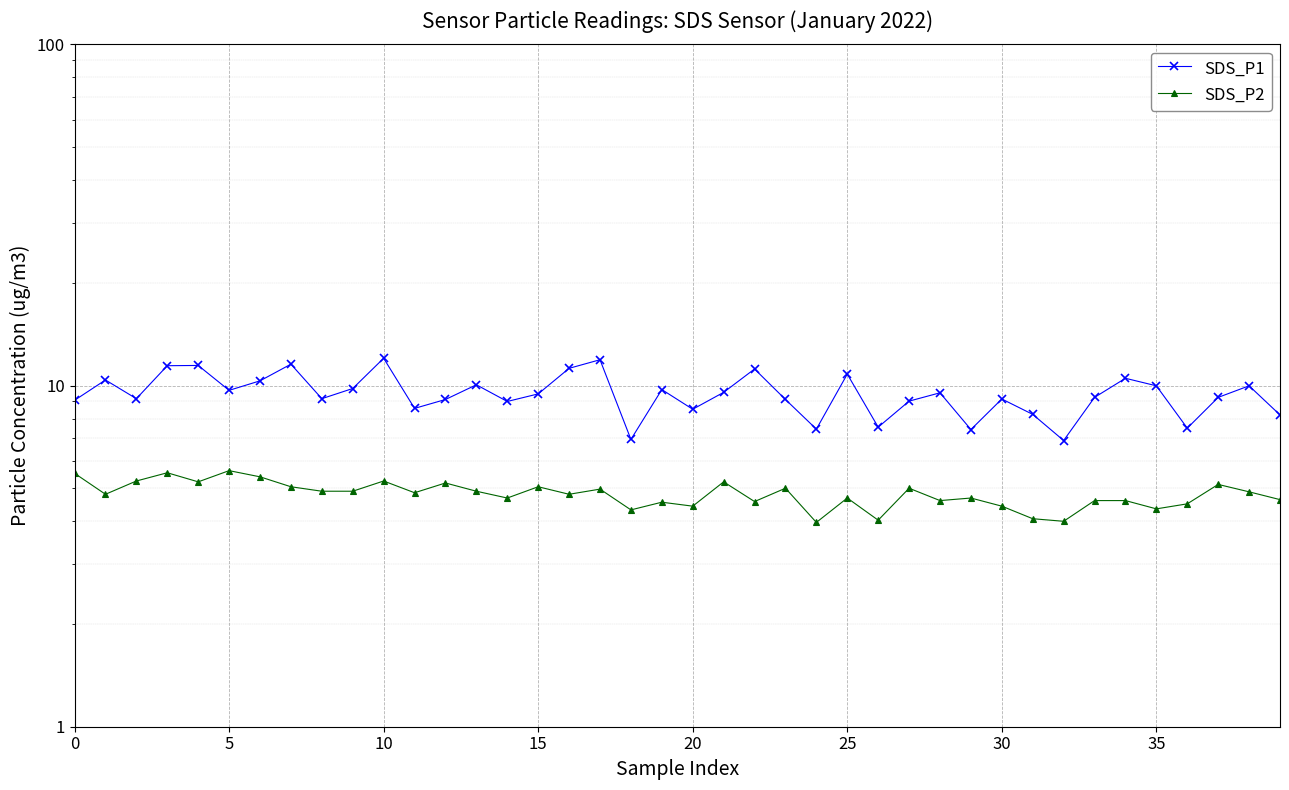

Rank the series by their average value, from lowest to highest.

SDS_P2, SDS_P1